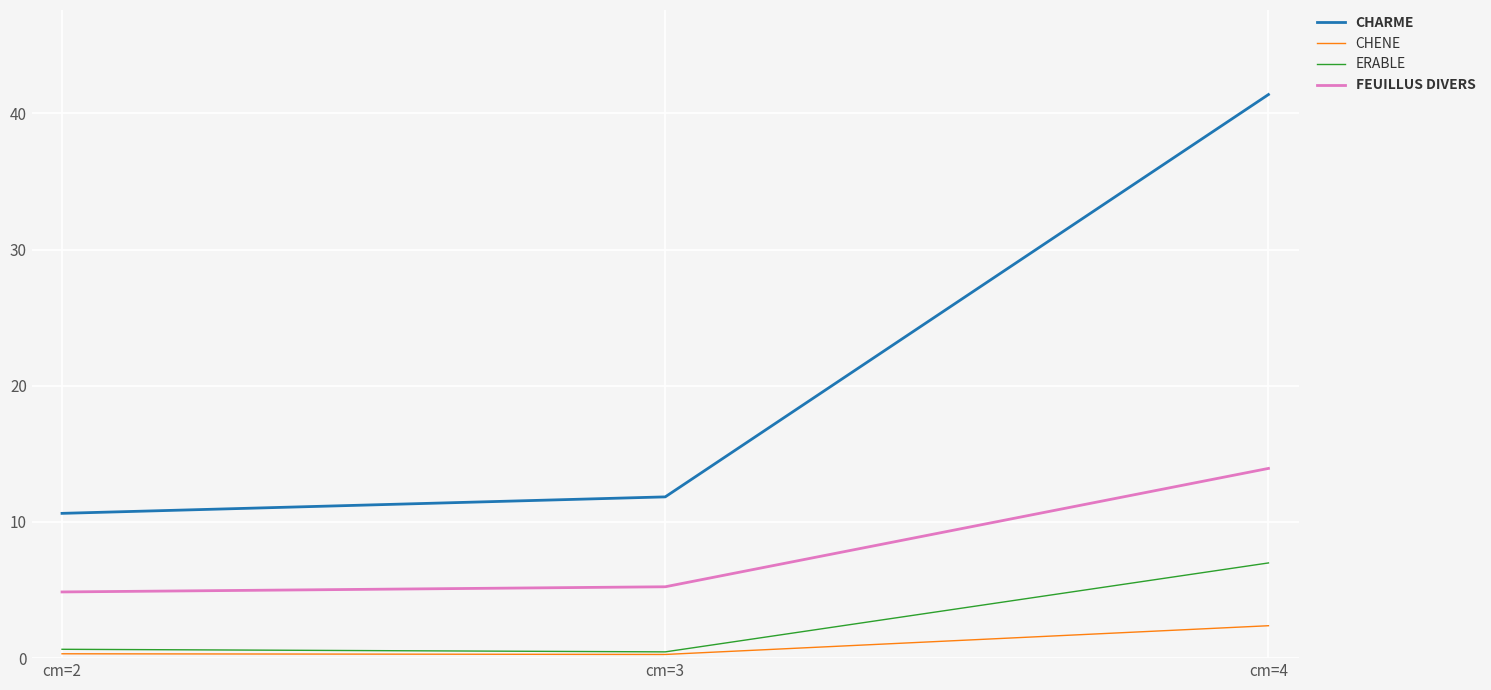

What is the difference between the second highest and minimum values in the ERABLE series?

0.2